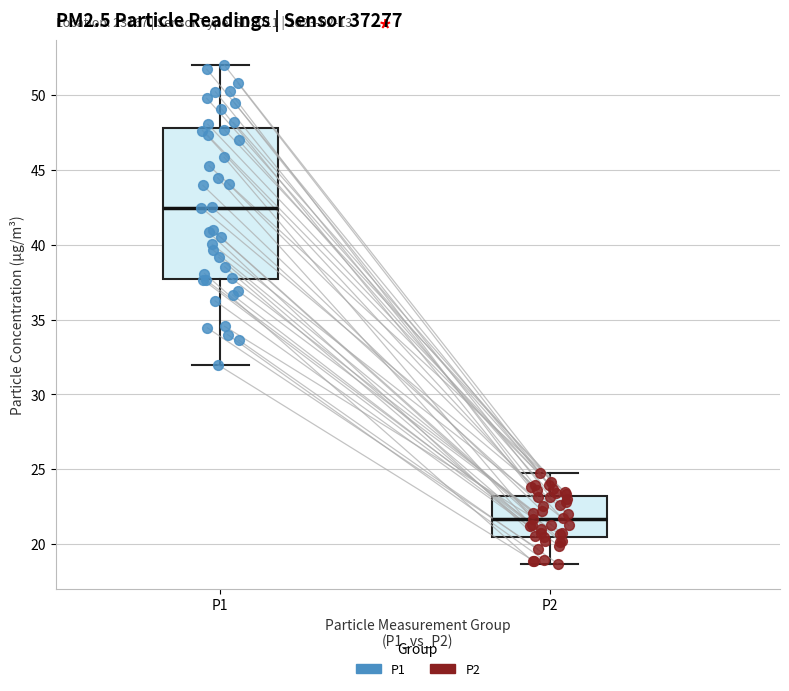

Reading left to right, transcribe this box plot: for each box, give where its median line is, the range the box spans, and where its two whiskers end, as read against the y-axis. The values are not printed on the chart, so give them approximately, as read against the axis.

P1: median 42.5, box 37.5 to 48.0, whiskers 32.0 to 52.0
P2: median 21.5, box 20.5 to 23.0, whiskers 18.5 to 25.0